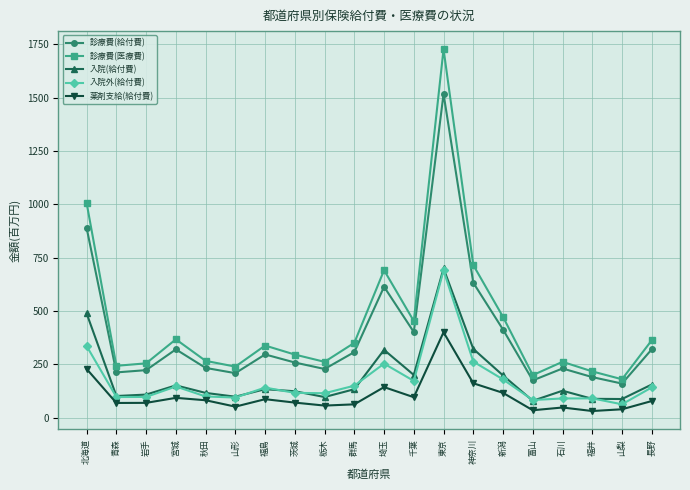

The 診療費(医療費) series shows 691.0 at 埼玉. True or false?

True